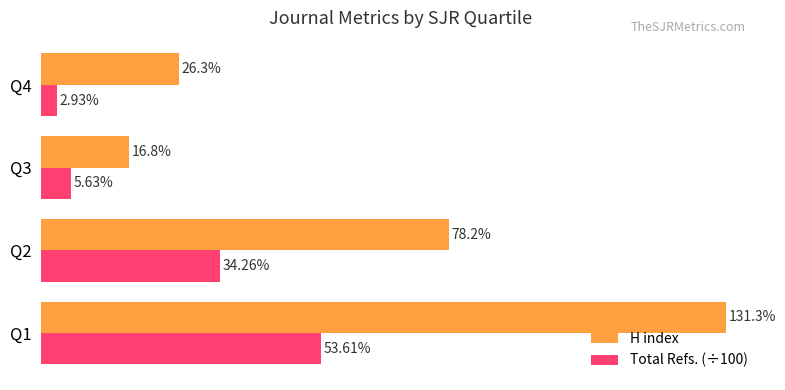

Rank the series by their average value, from lowest to highest.

Total Refs. (÷100), H index